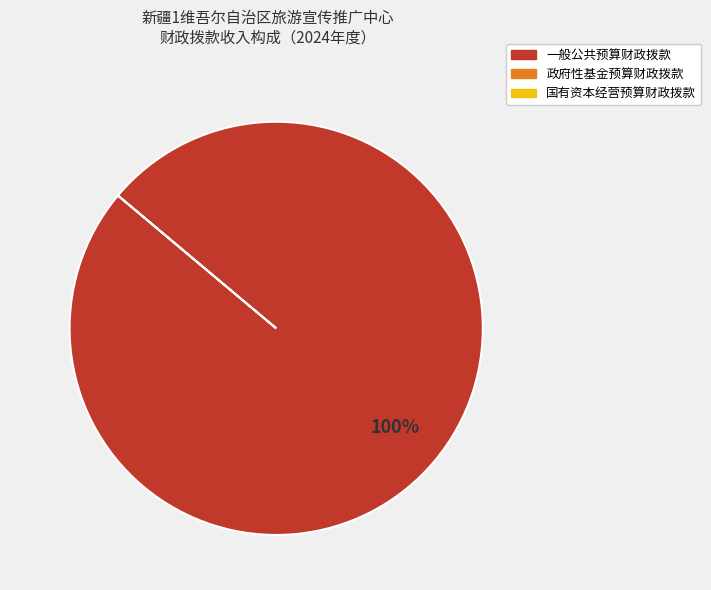

Does any single category account for the majority?

Yes